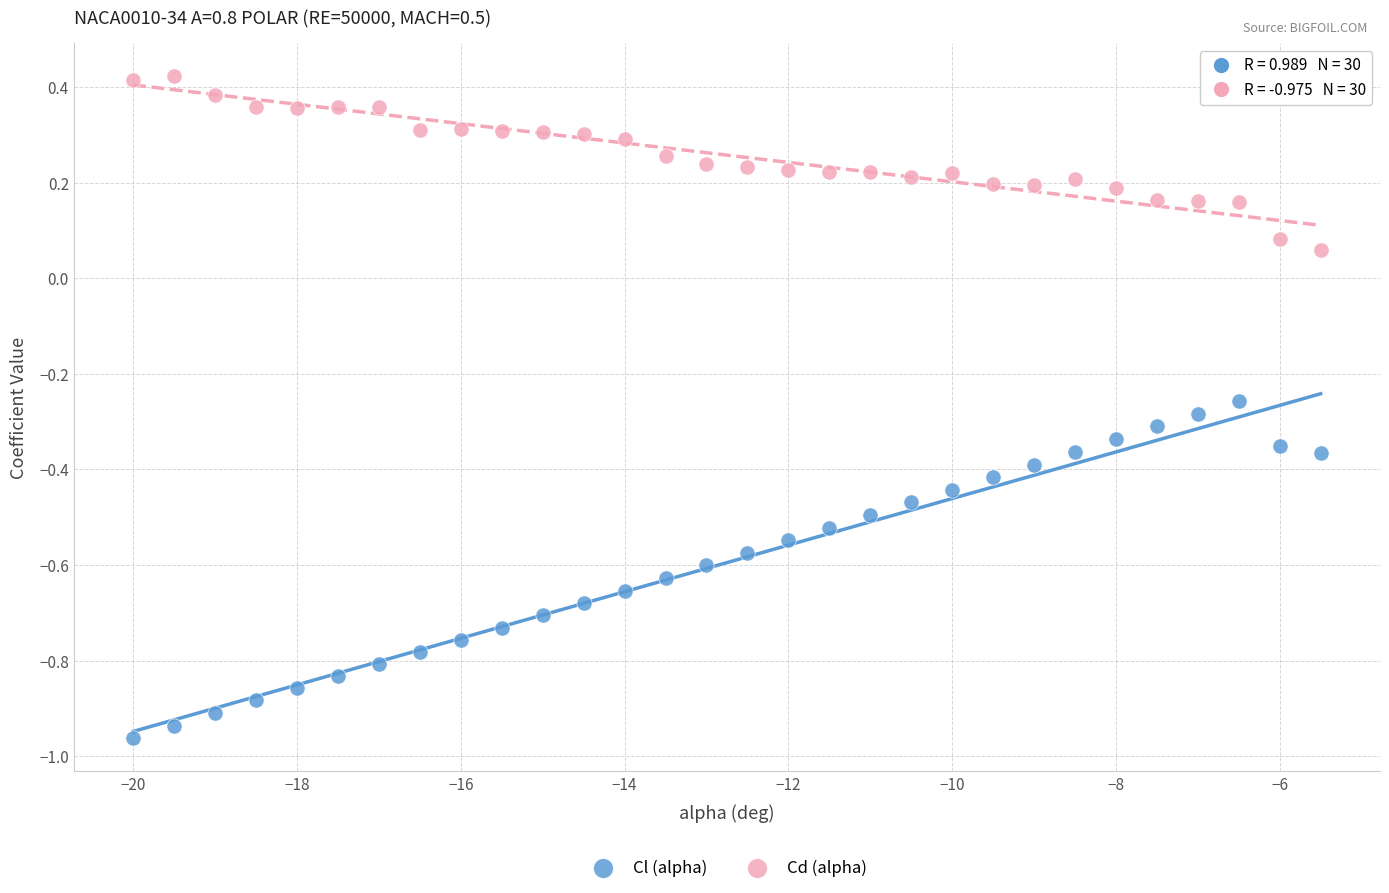

Which series contains the highest Y value?

Cd (alpha)